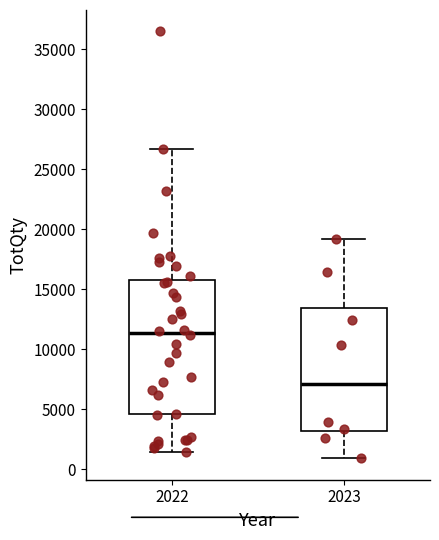

Where is the upper edge of the box at x = 2023 on the y-axis? The values are not printed on the chart, so give them approximately, as read against the axis.

13500